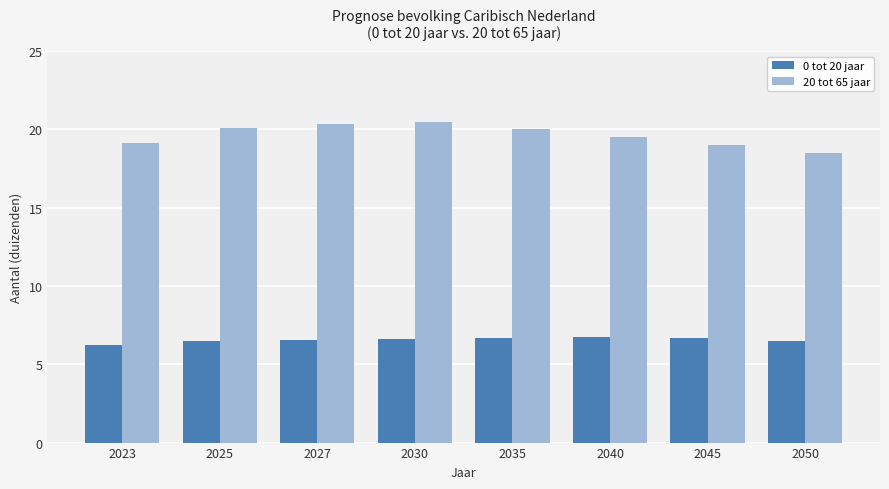

What is the sum of all 0 tot 20 jaar values?

52.5